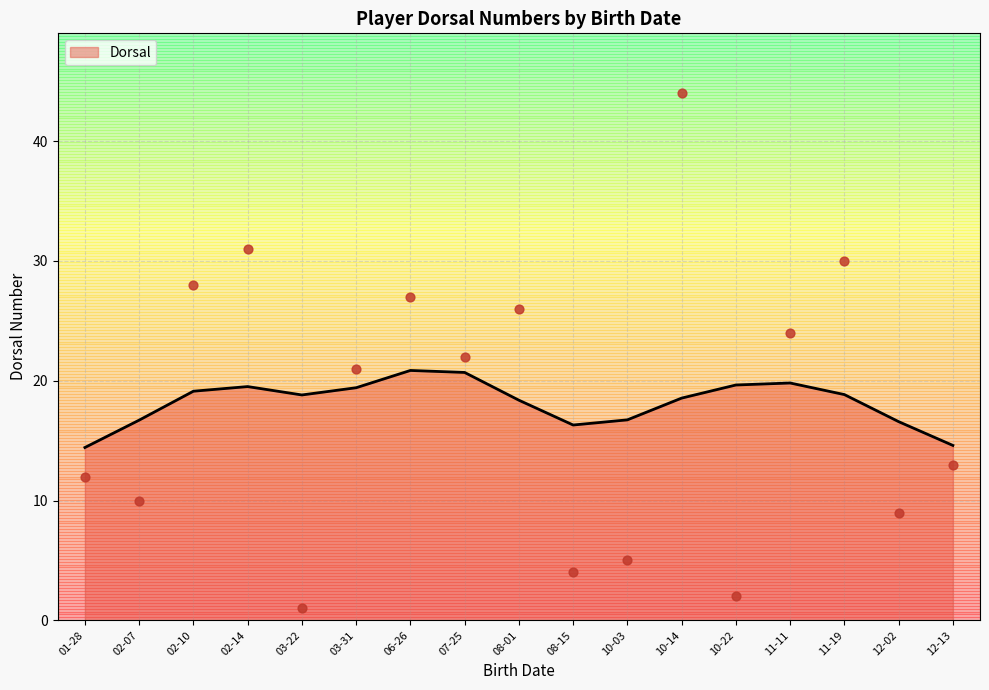

The Dorsal series shows 13.9 at 06-26. True or false?

False